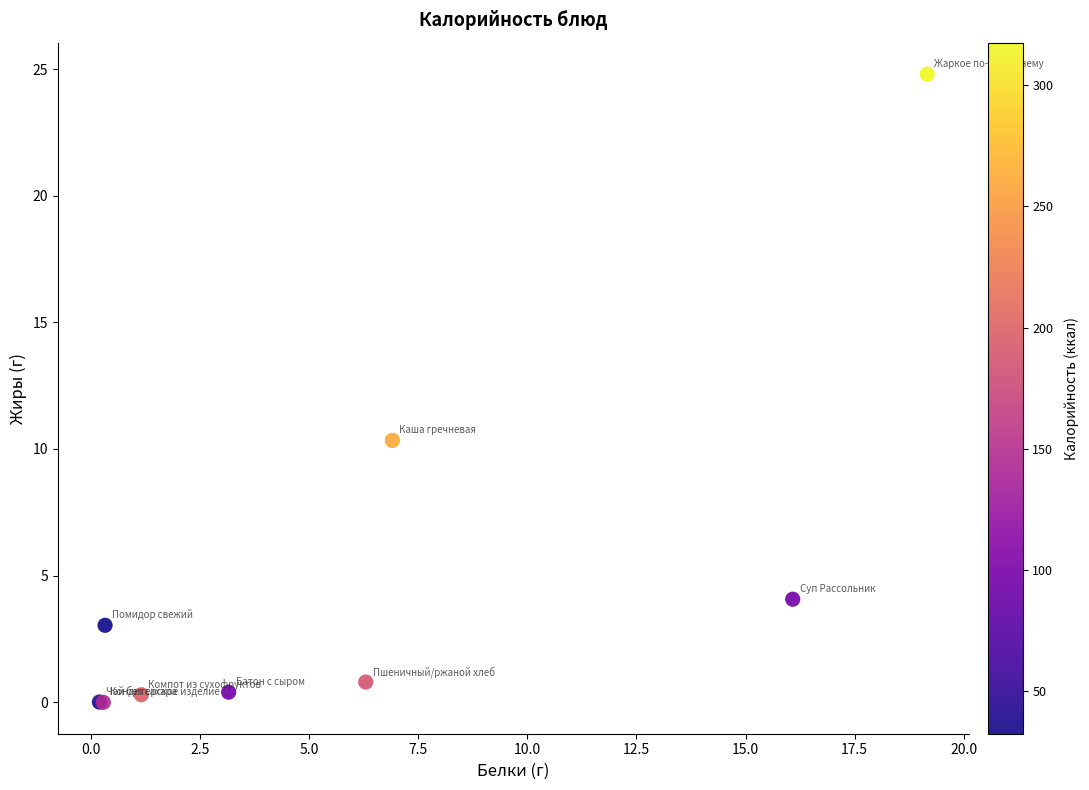

What Y value in the scatter plot is closest to 12?

10.3